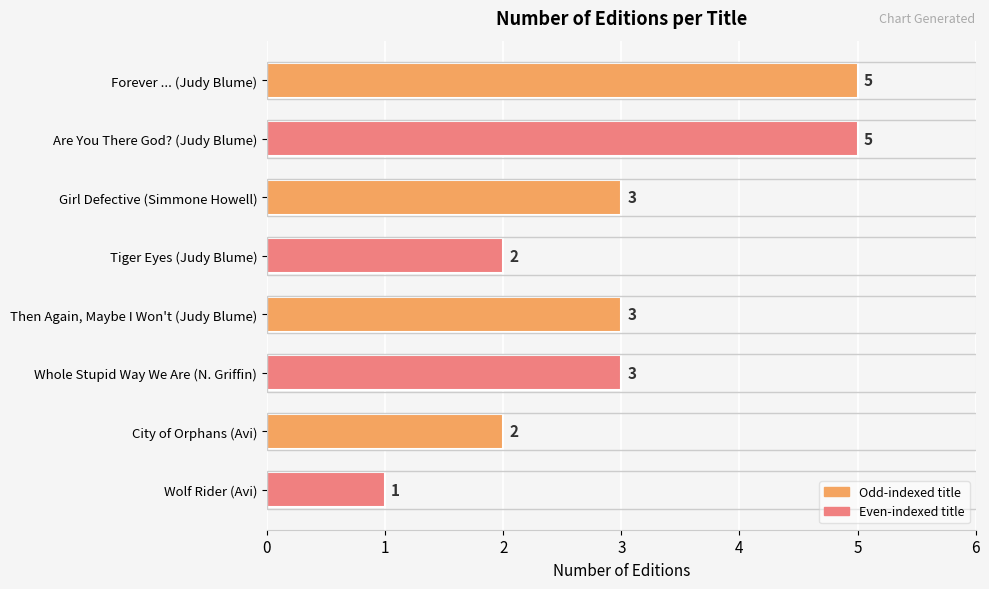

How many values are between 2 and 5?

7